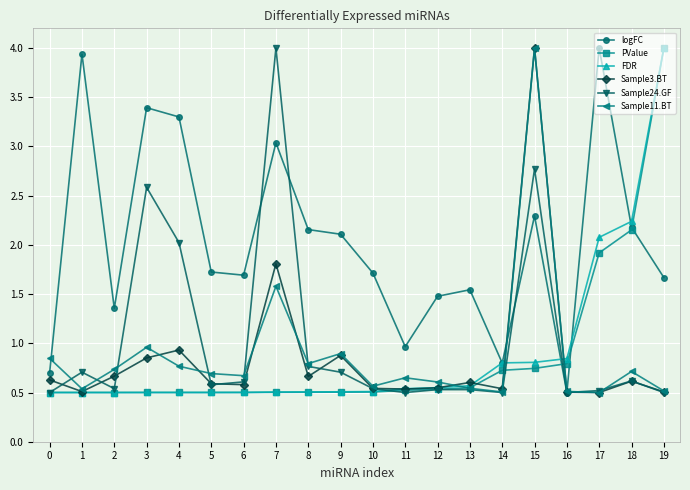

How many data points does each series have?

20